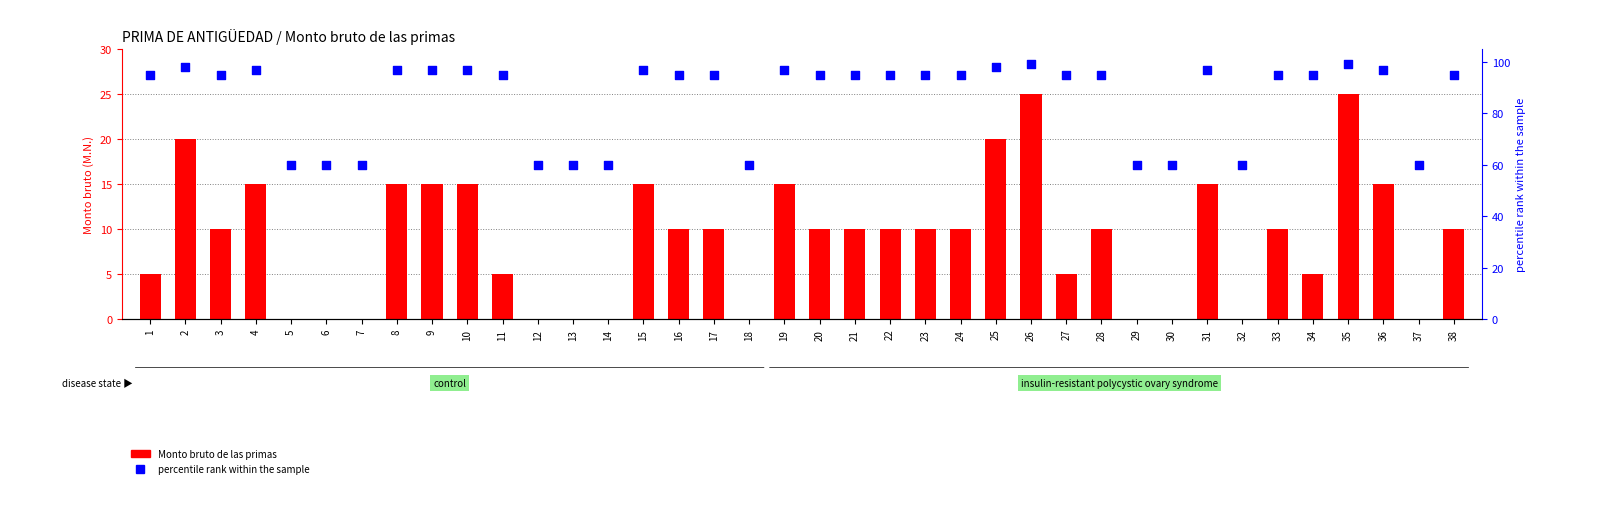

What are all the series names shown in the legend?

Monto bruto de las primas, percentile rank within the sample